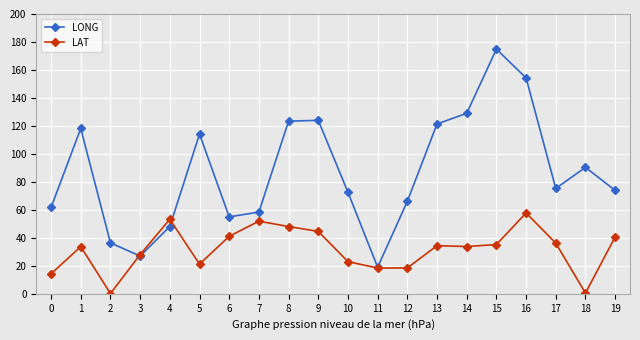

Where is LONG nearest to the value 96?

18